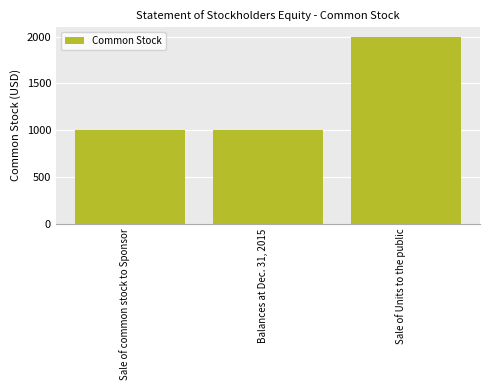

What position from the right is Sale of Units to the public?

1